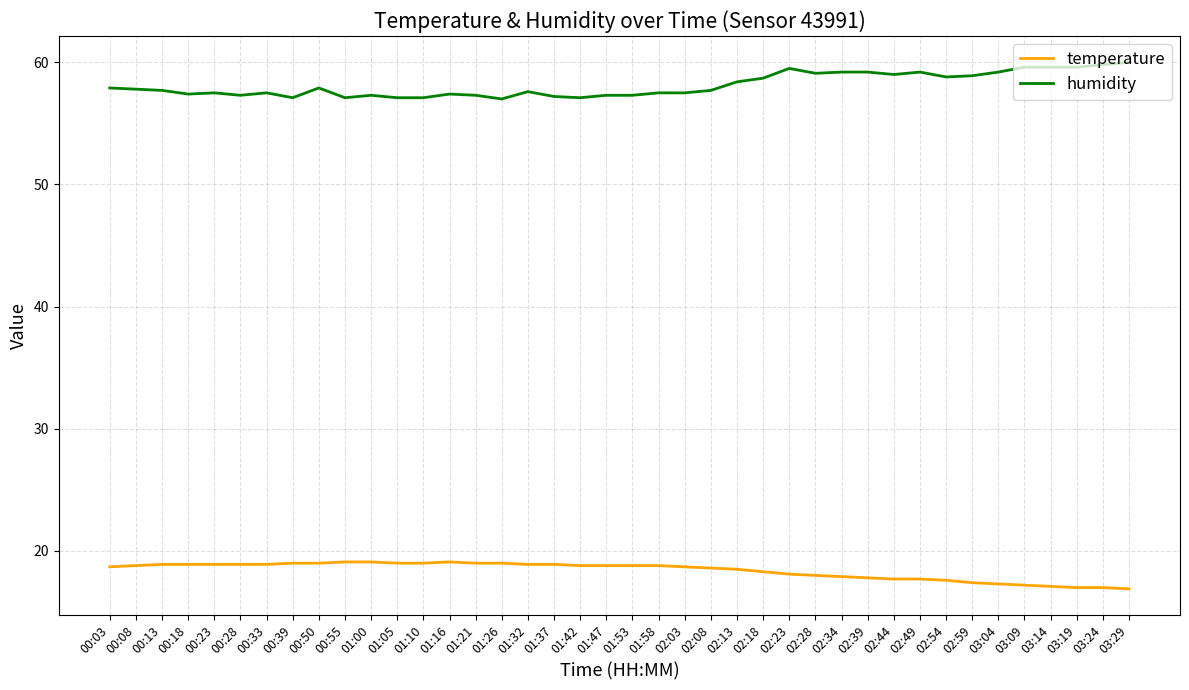

At how many categories does at least one series exceed 17?

40